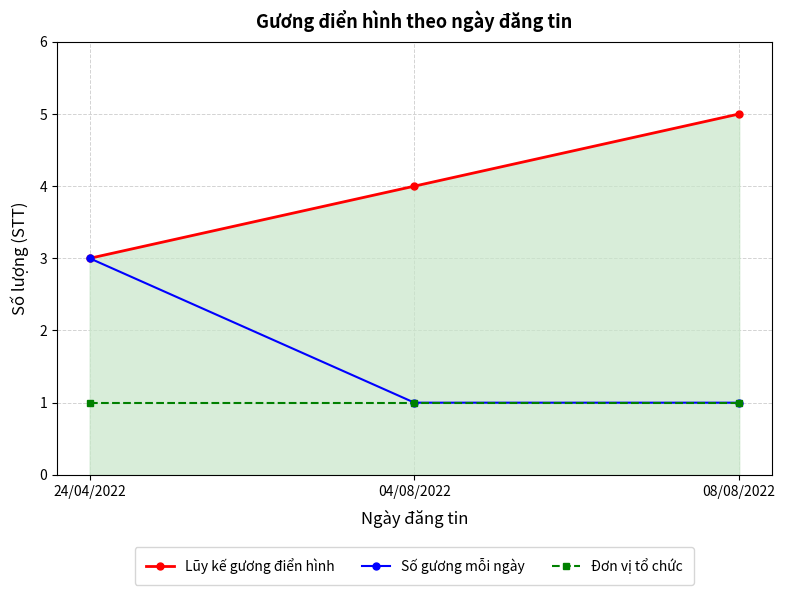

Is it true that Đơn vị tổ chức equals 1 at 08/08/2022?

True